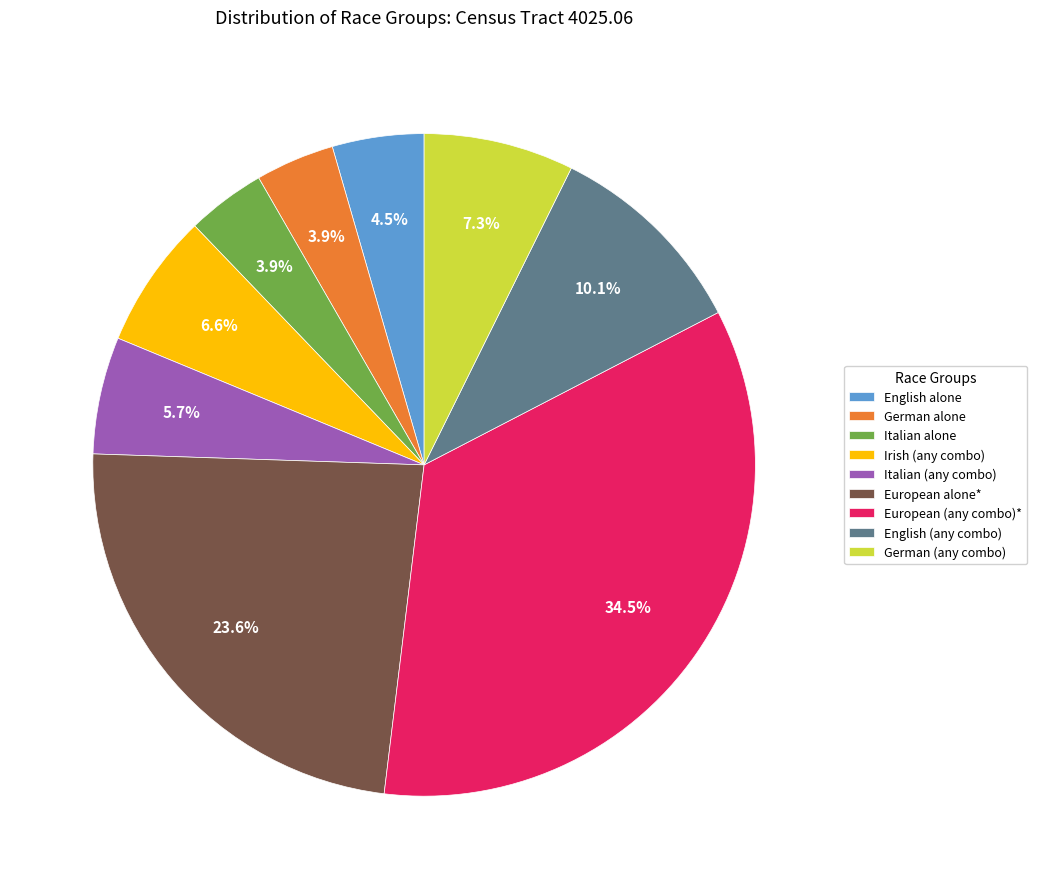

How many slices are in this pie chart?

9